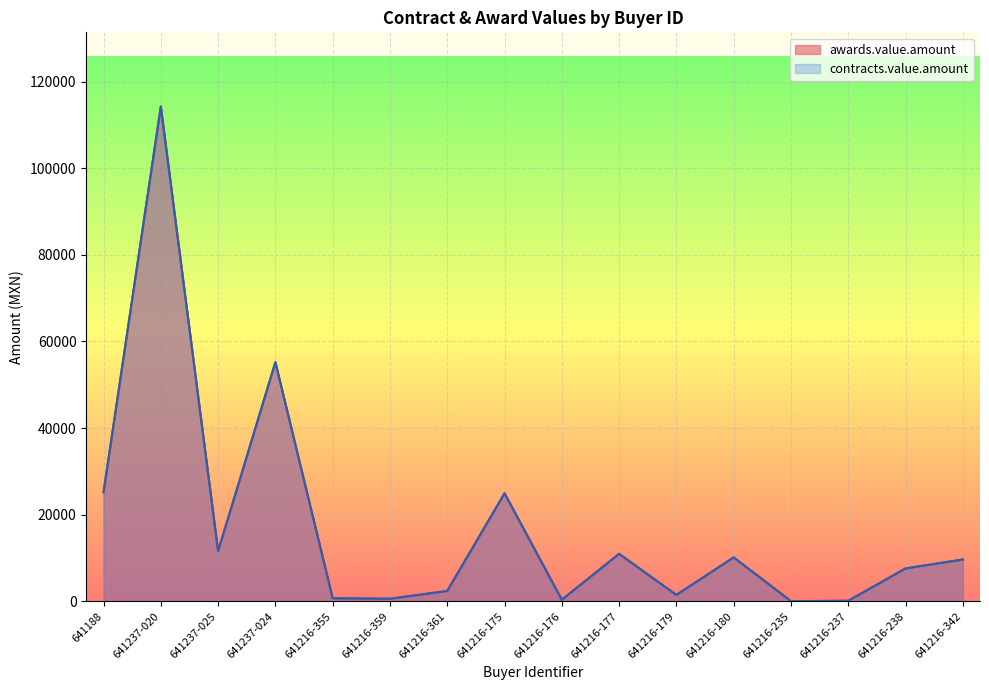

Is it true that awards.value.amount equals 144.0 at 641216-237?

True